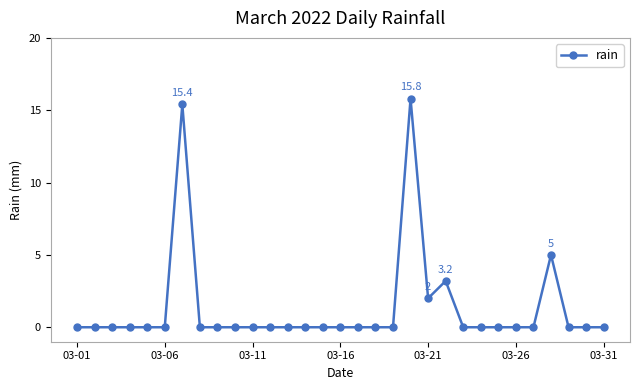

What is the difference between the second highest and minimum values?

15.4